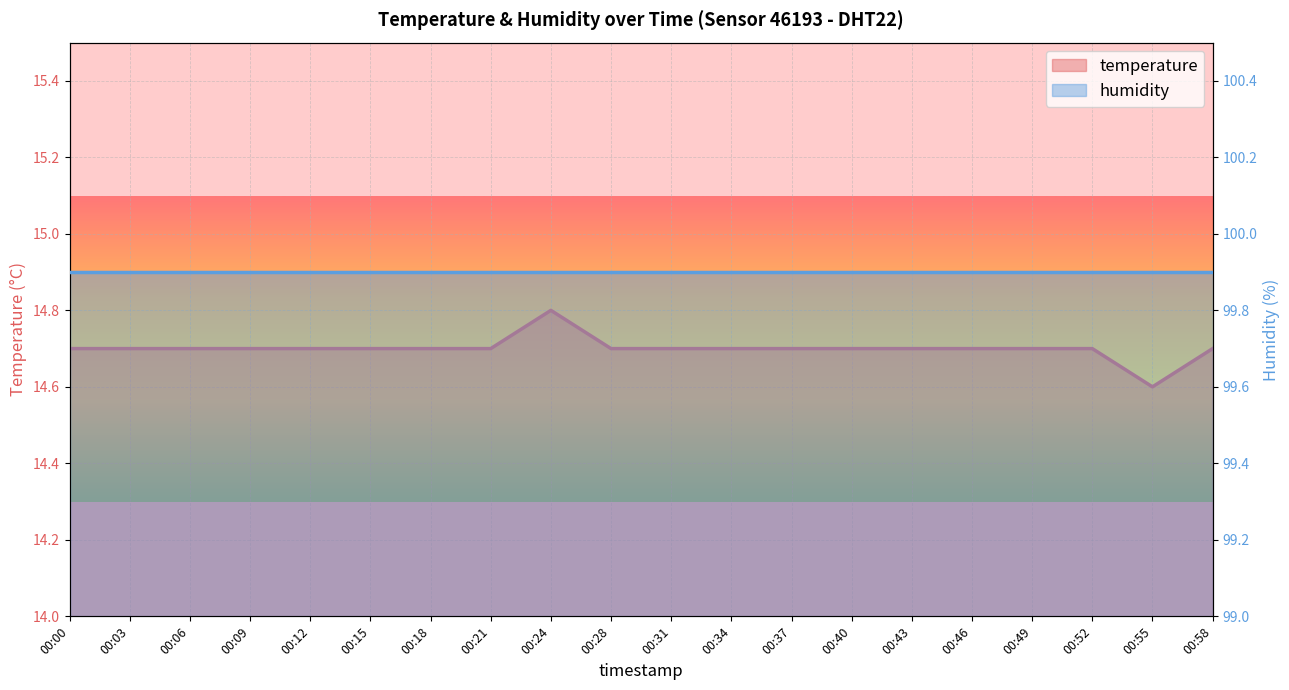

What is the difference between the maximum and minimum values?

0.2